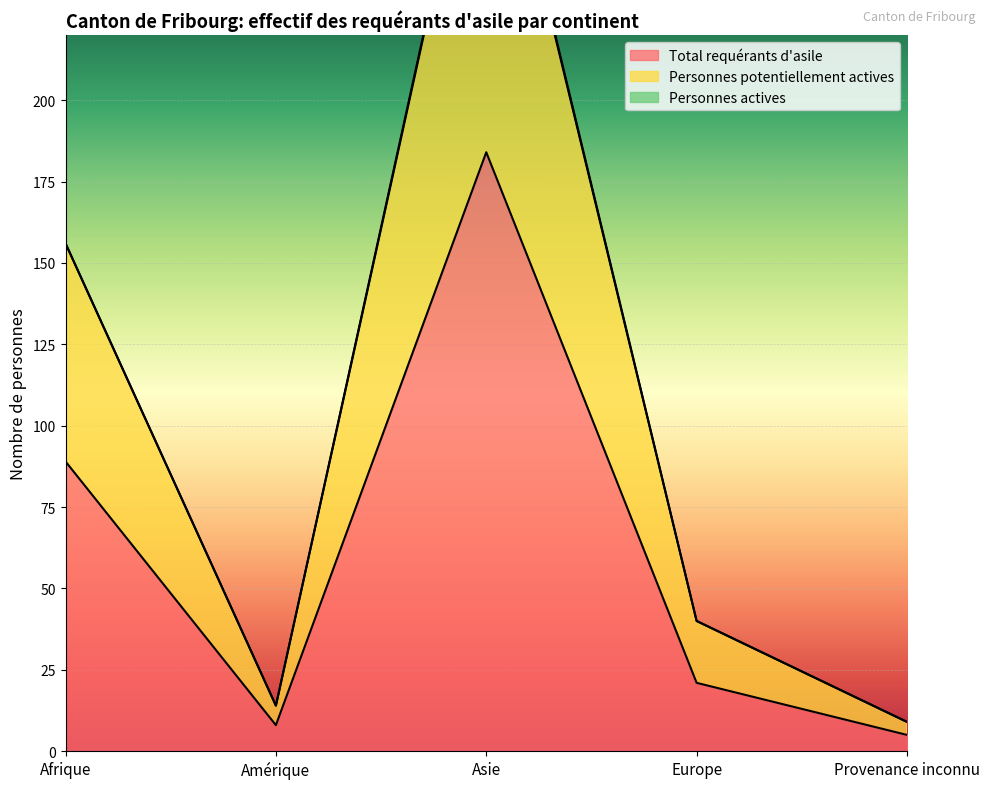

Count the number of categories in the chart.

5